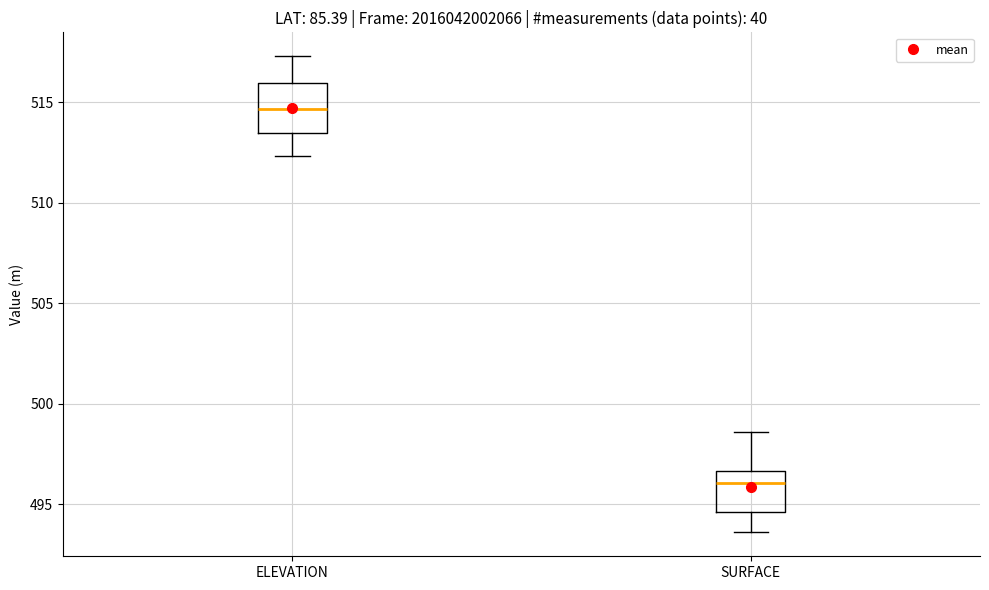

Where does the lower whisker of the box for SURFACE end on the y-axis? The values are not printed on the chart, so give them approximately, as read against the axis.

493.5